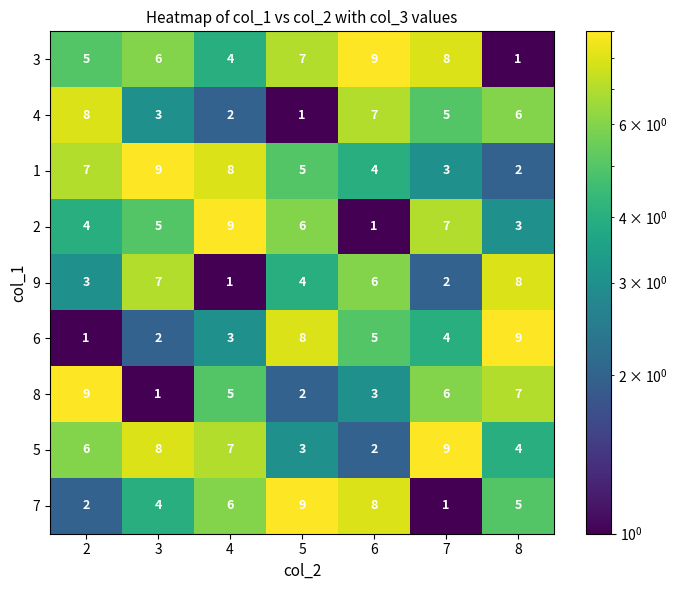

At which label is 6 closest to 5?

6